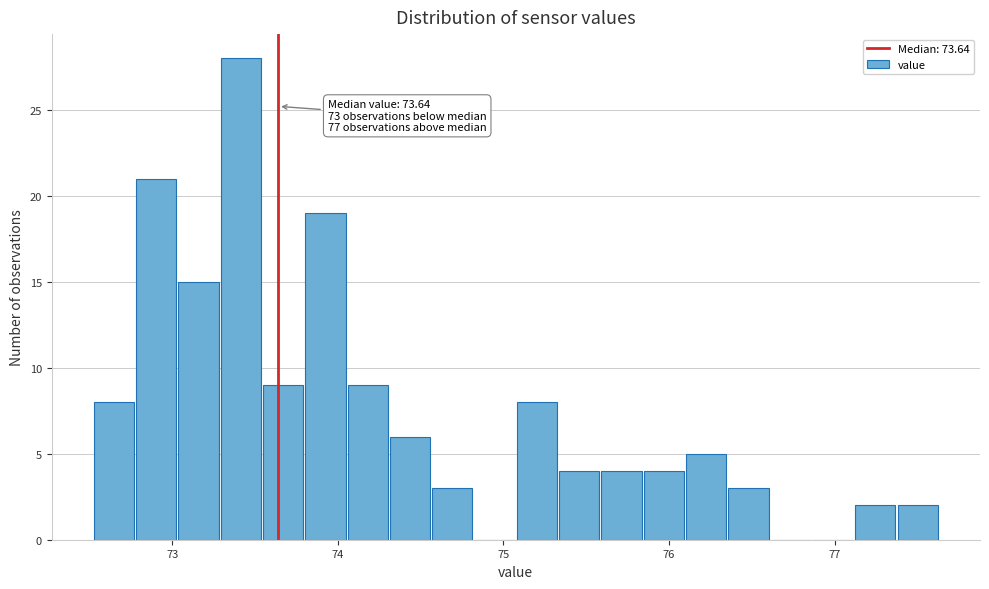

Read against the x-axis, roughly where is the centre of the tallest bar?

73.4